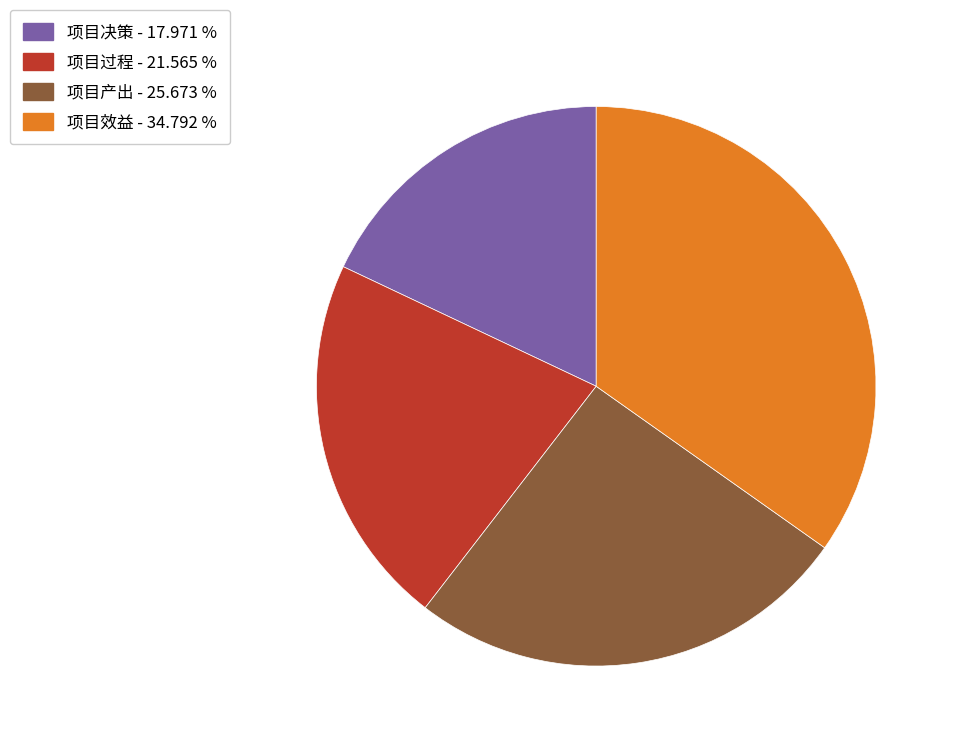

Is there a majority slice in this chart?

No